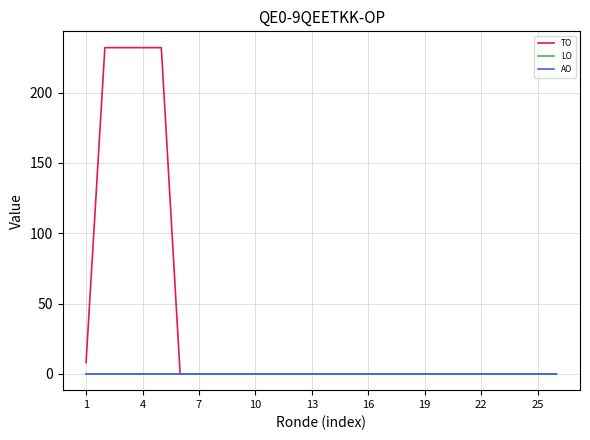

Which label corresponds to the largest value in the chart?

4